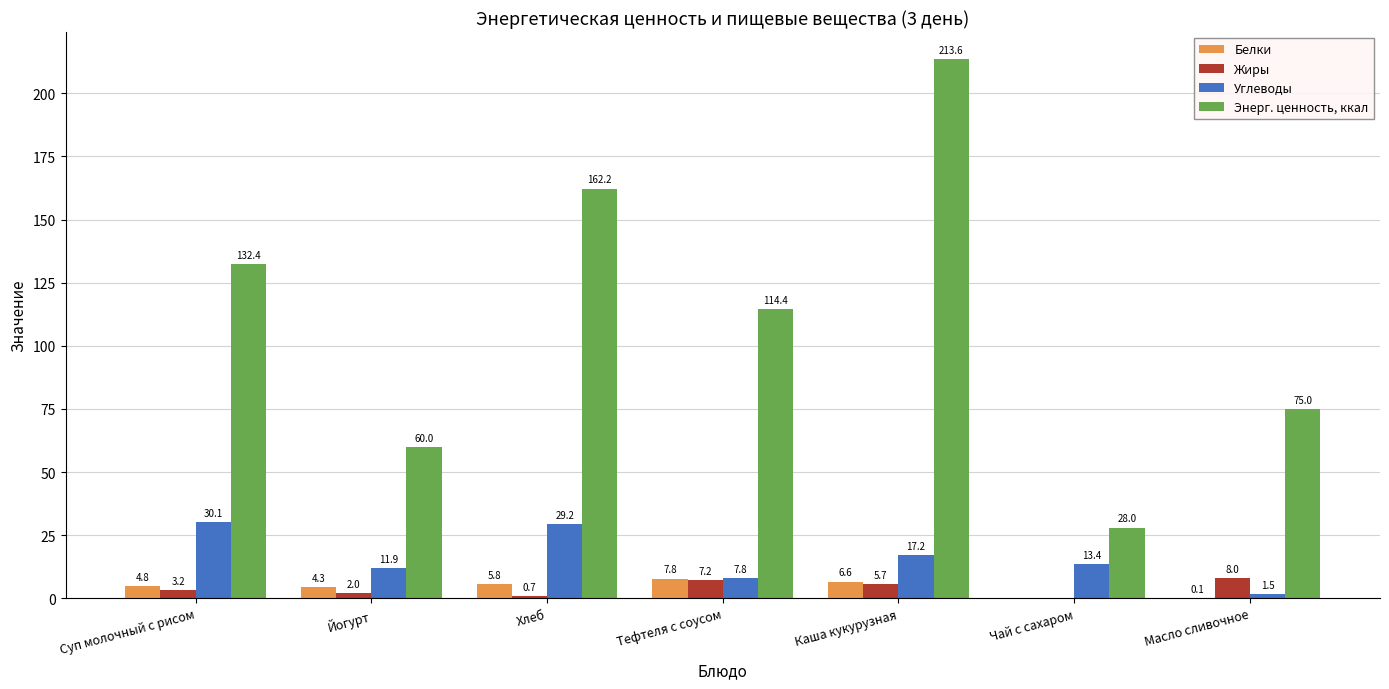

Are the bars grouped side by side (vs. stacked)?

Yes